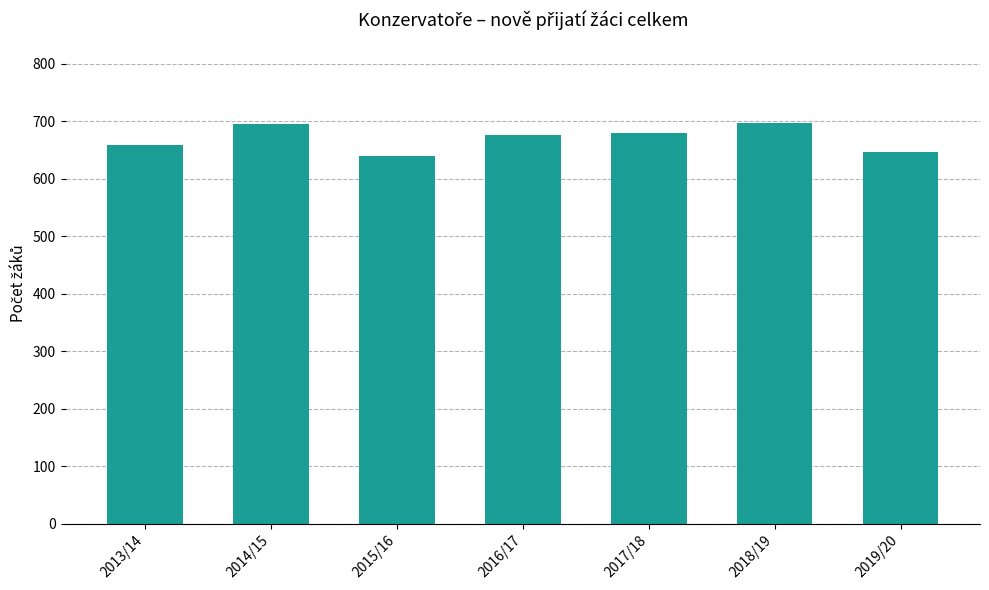

Approximately how many times larger is the value at 2015/16 compared to 2013/14?

1.0